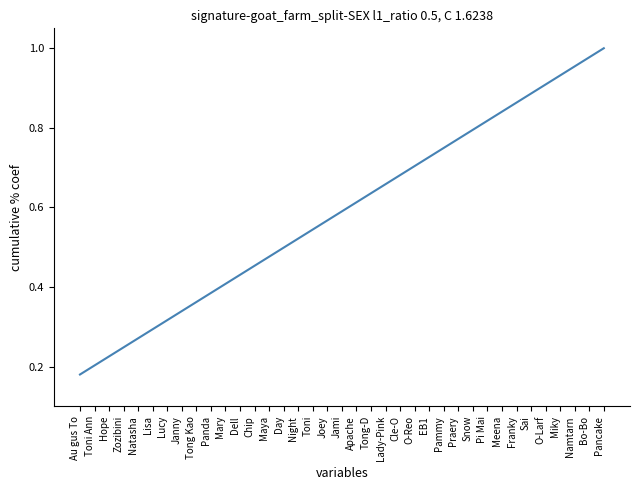

Rank the categories by value from lowest to highest.

Au gus To, Toni Ann, Hope, Zozibini, Natasha, Lisa, Lucy, Janny, Tong Kao, Panda, Mary, Dell, Chip, Maya, Day, Night, Toni, Joey, Jami, Apache, Tong-D, Lady-Pink, Cle-O, O-Reo, EB1, Pammy, Praery, Snow, Pi Mai, Meena, Franky, Sai, O-Larf, Miky, Namtarn, Bo-Bo, Pancake